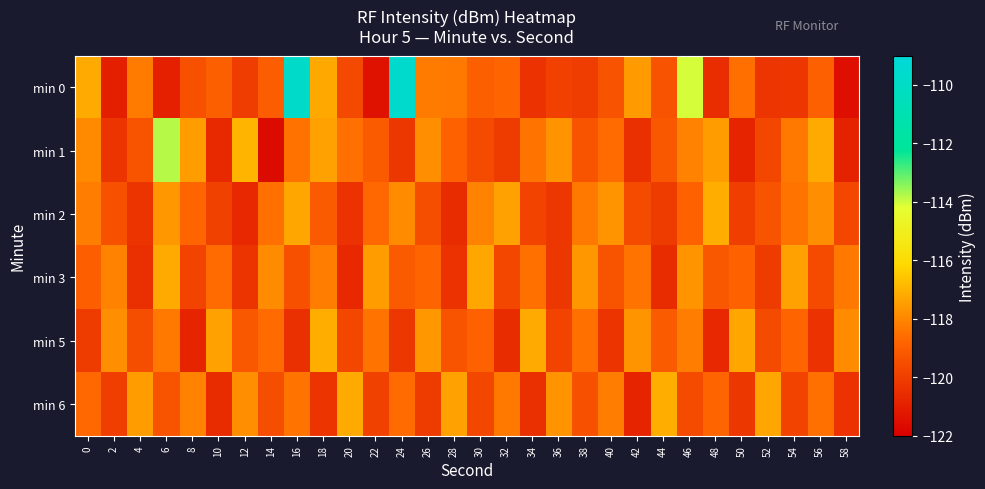

List the series in order of their peak value, highest first.

min 0, min 1, min 2, min 5, min 6, min 3